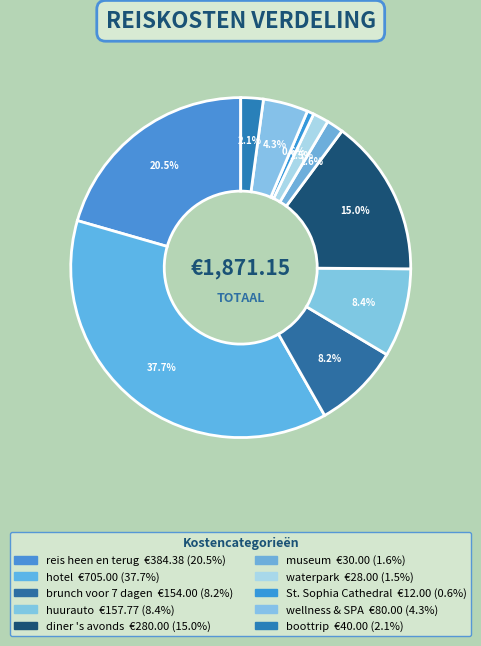

Count the number of slices in the pie.

10